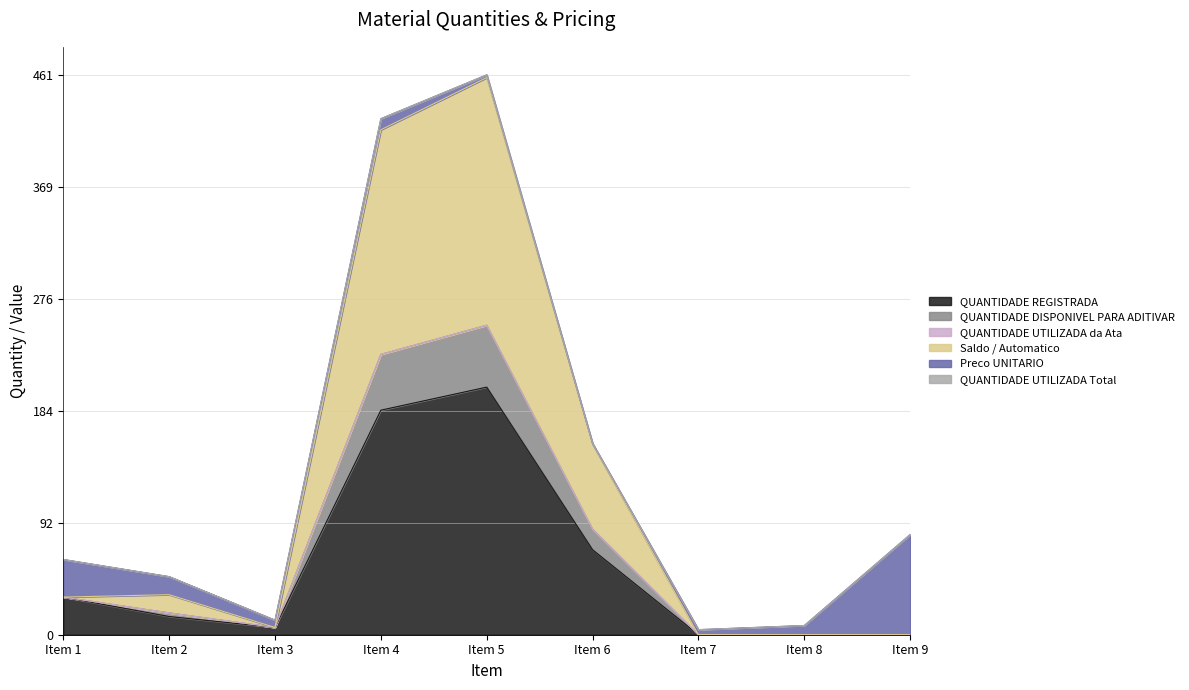

How many interior local peaks does the QUANTIDADE DISPONIVEL PARA ADITIVAR series have?

2